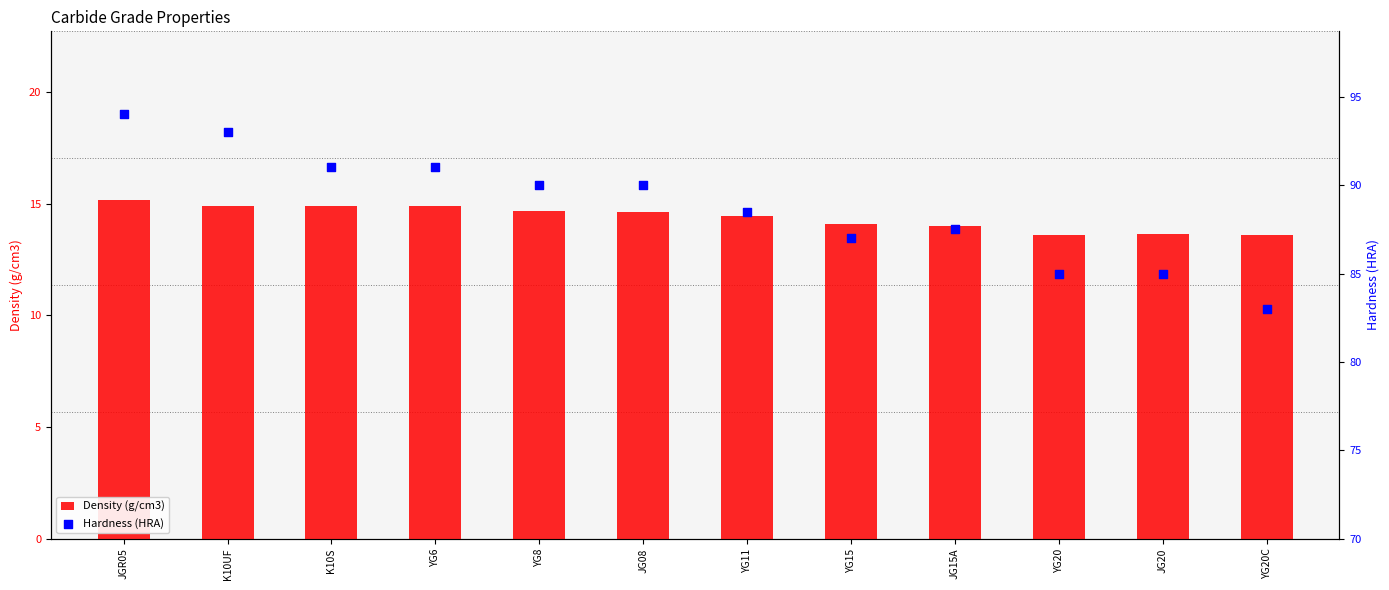

At which category is the sum across all series the highest?

JGR05